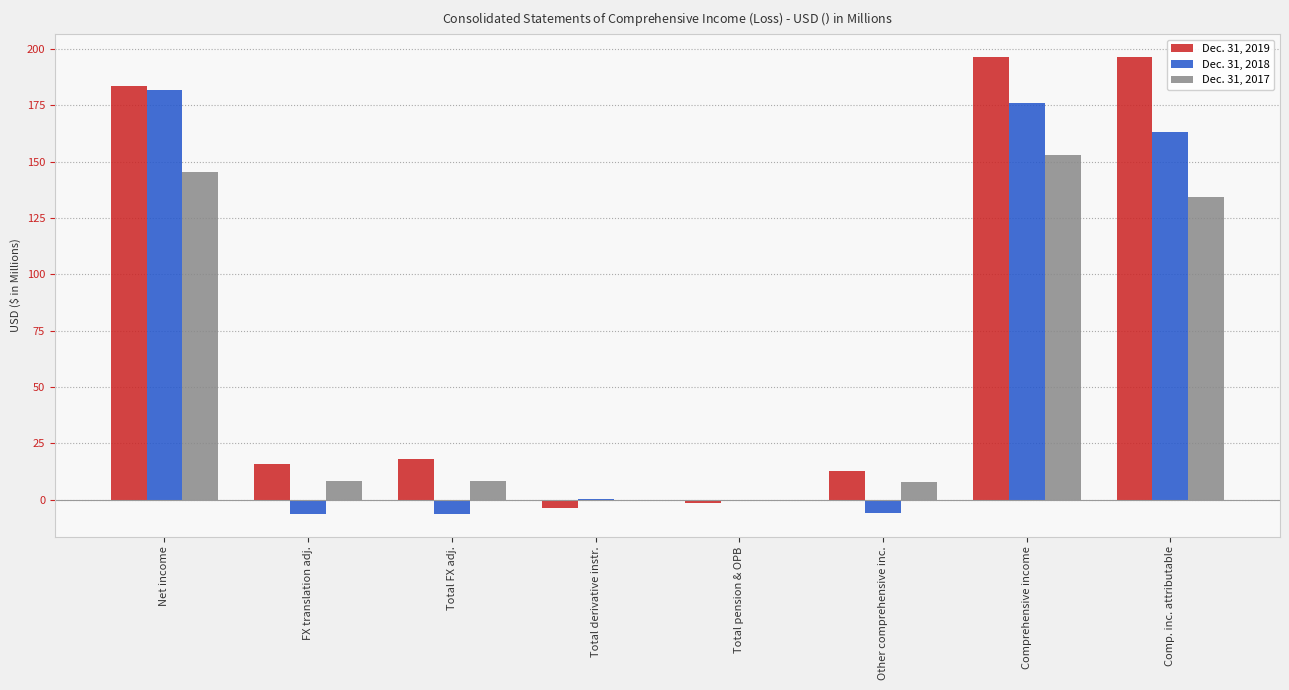

What is the approximate value of Dec. 31, 2018 at Comprehensive income?

175.8